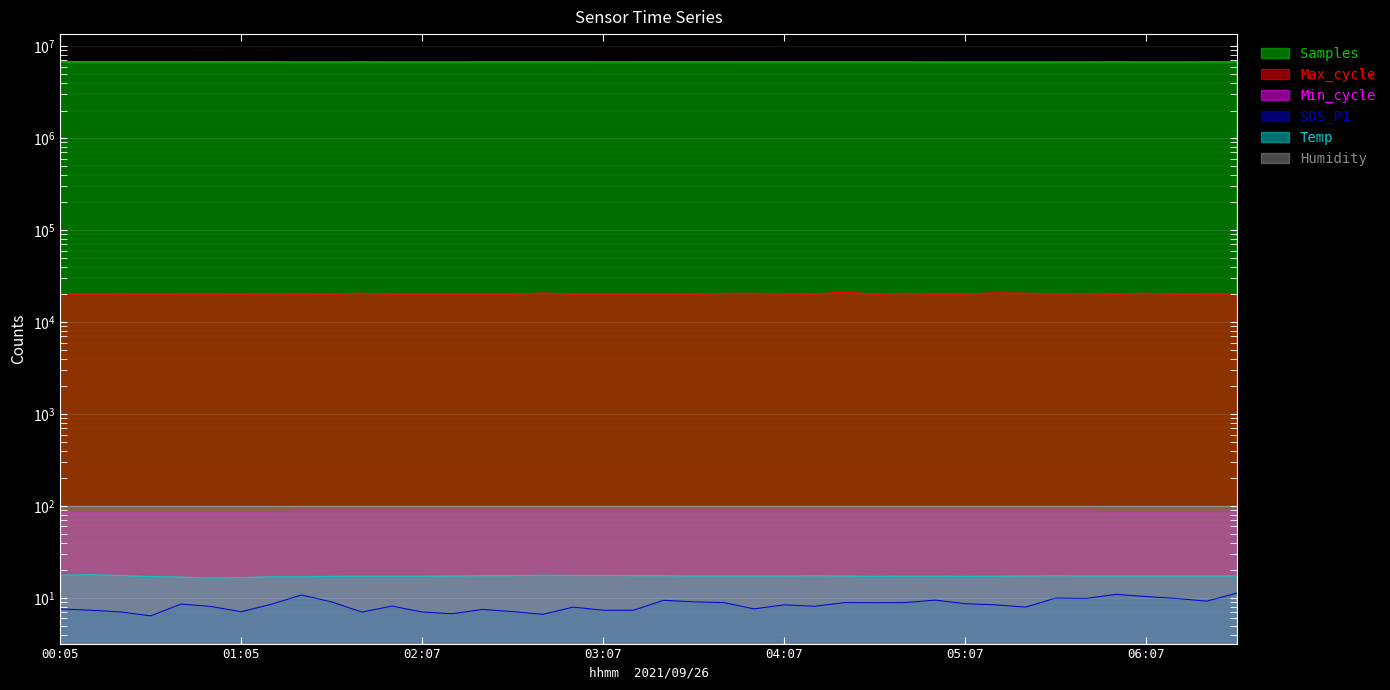

What is the total value across all series at 04:27?

6771858.3